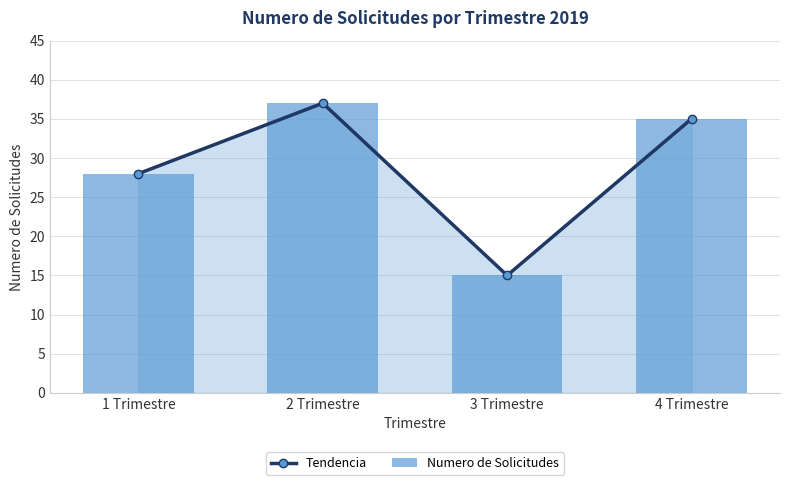

What is the sum of all Numero de Solicitudes values?

115